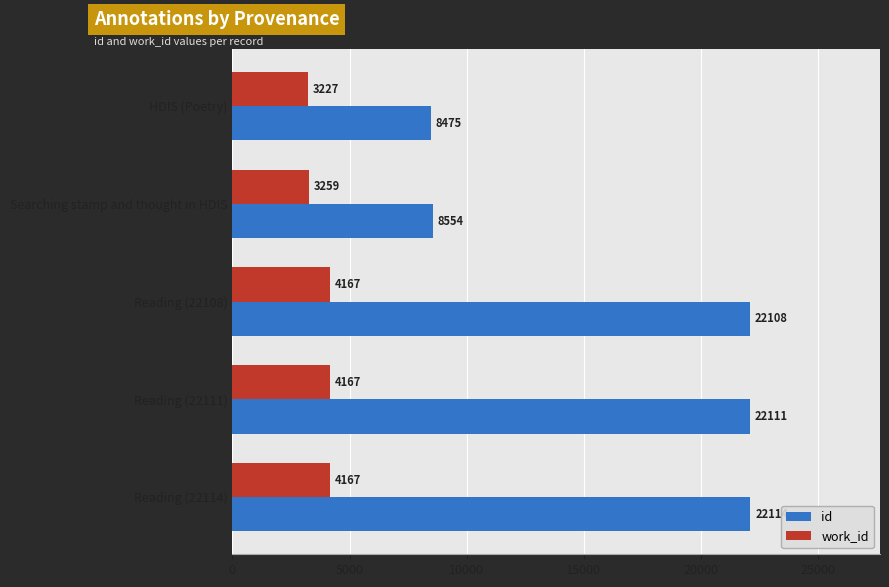

True or false: work_id has a value of 1641 at HDIS (Poetry).

False